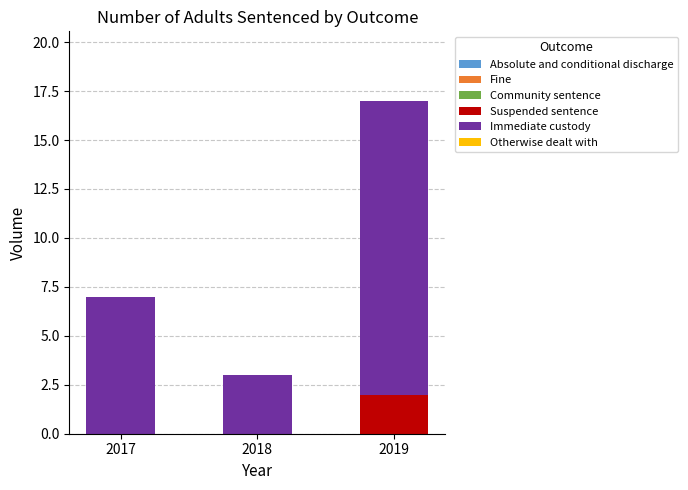

True or false: Suspended sentence has a value of 2 at 2019.

True